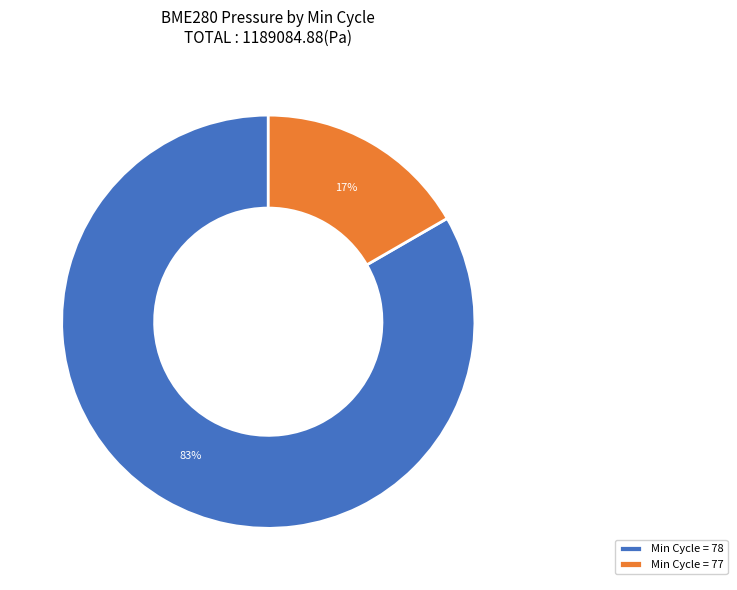

Do Min Cycle = 77 and Min Cycle = 78 together represent more than half of the pie?

Yes